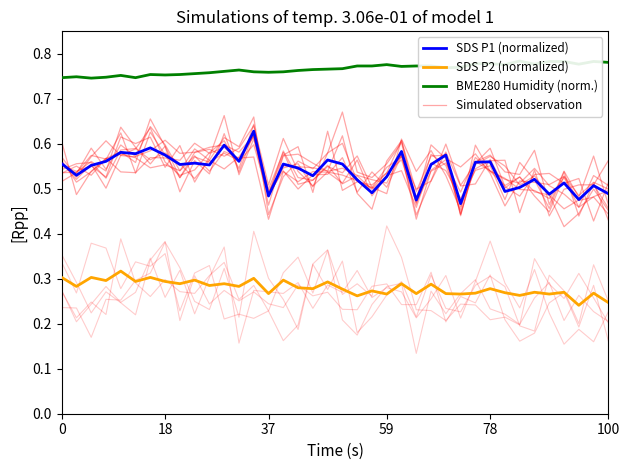

Reading left to right, transcribe all the data shown in this chart.

SDS P1 (normalized): 0.6	0.5	0.6	0.6	0.6	0.6	0.6	0.6	0.6	0.6	0.6	0.6	0.6	0.6	0.5	0.6	0.5	0.5	0.6	0.6	0.5	0.5	0.5	0.6	0.5	0.6	0.6	0.5	0.6	0.6	0.5	0.5	0.5	0.5	0.5	0.5	0.5	0.5
SDS P2 (normalized): 0.3	0.3	0.3	0.3	0.3	0.3	0.3	0.3	0.3	0.3	0.3	0.3	0.3	0.3	0.3	0.3	0.3	0.3	0.3	0.3	0.3	0.3	0.3	0.3	0.3	0.3	0.3	0.3	0.3	0.3	0.3	0.3	0.3	0.3	0.3	0.2	0.3	0.2
BME280 Humidity (norm.): 0.7	0.7	0.7	0.7	0.8	0.7	0.8	0.8	0.8	0.8	0.8	0.8	0.8	0.8	0.8	0.8	0.8	0.8	0.8	0.8	0.8	0.8	0.8	0.8	0.8	0.8	0.8	0.8	0.8	0.8	0.8	0.8	0.8	0.8	0.8	0.8	0.8	0.8
Simulated observation: 0.6	0.5	0.6	0.6	0.6	0.6	0.6	0.6	0.5	0.6	0.5	0.6	0.6	0.6	0.4	0.5	0.5	0.5	0.5	0.5	0.6	0.5	0.5	0.5	0.5	0.6	0.5	0.5	0.5	0.6	0.5	0.6	0.5	0.5	0.5	0.4	0.5	0.4